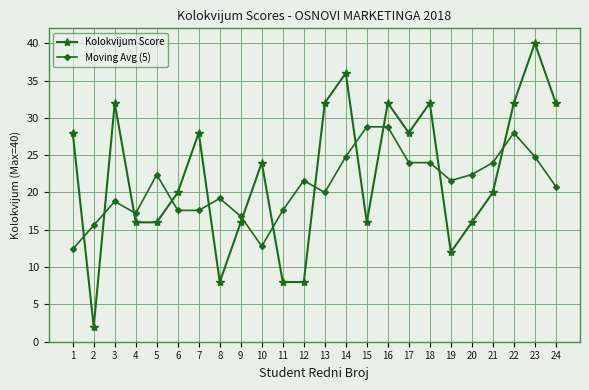

Reading left to right, extract all data points from this chart.

Kolokvijum Score: 1=28.0	2=2.0	3=32.0	4=16.0	5=16.0	6=20.0	7=28.0	8=8.0	9=16.0	10=24.0	11=8.0	12=8.0	13=32.0	14=36.0	15=16.0	16=32.0	17=28.0	18=32.0	19=12.0	20=16.0	21=20.0	22=32.0	23=40.0	24=32.0
Moving Avg (5): 1=12.4	2=15.6	3=18.8	4=17.2	5=22.4	6=17.6	7=17.6	8=19.2	9=16.8	10=12.8	11=17.6	12=21.6	13=20.0	14=24.8	15=28.8	16=28.8	17=24.0	18=24.0	19=21.6	20=22.4	21=24.0	22=28.0	23=24.8	24=20.8